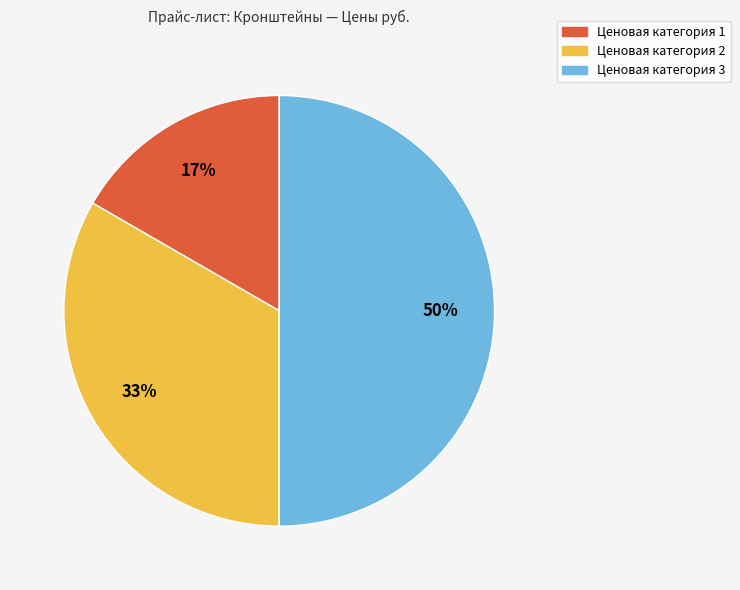

How many segments does this pie chart have?

3